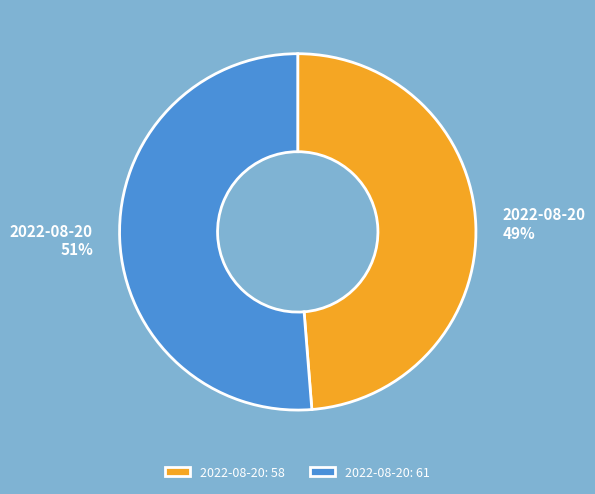

To the nearest percent, what is the average slice percentage?

50%